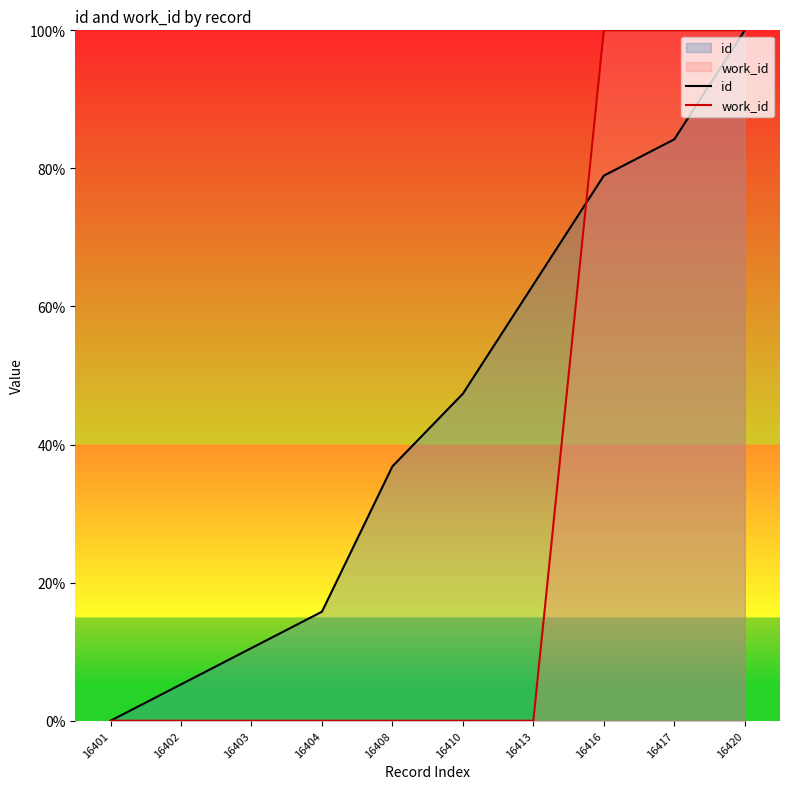

Is the value of work_id at 16420 greater than the value of id at 16408?

Yes